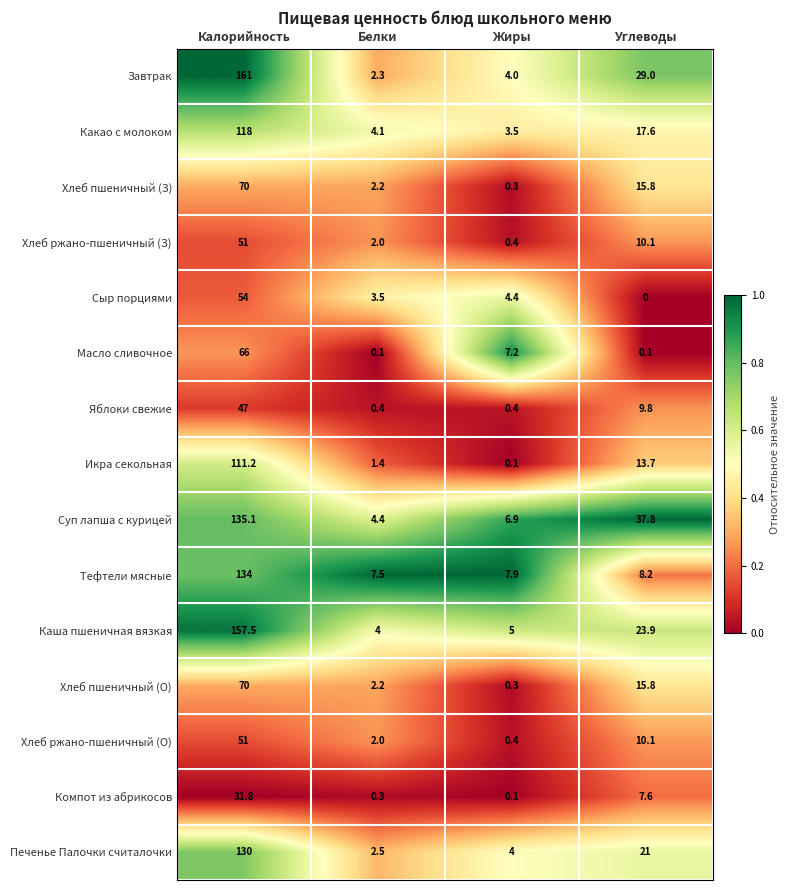

What value does the Компот из абрикосов series have at Углеводы?

7.6